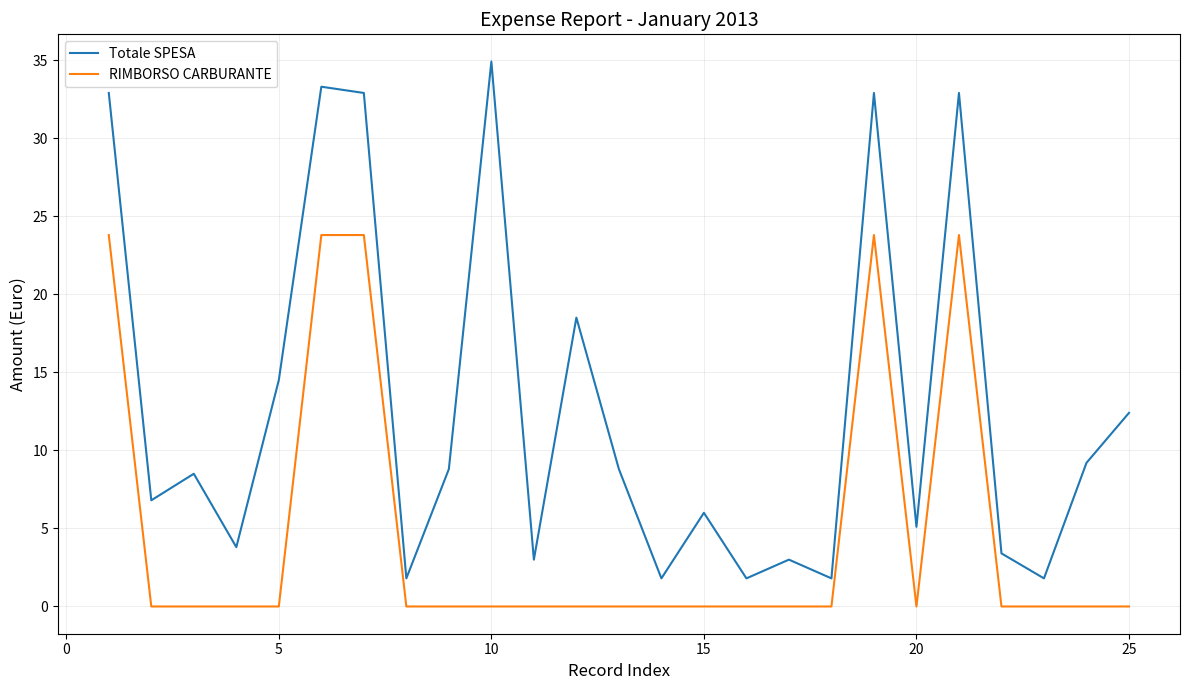

Reading left to right, what are all the values shown in this chart?

Totale SPESA: 32.9	6.8	8.5	3.8	14.5	33.3	32.9	1.8	8.8	34.9	3.0	18.5	8.8	1.8	6.0	1.8	3.0	1.8	32.9	5.1	32.9	3.4	1.8	9.2	12.4
RIMBORSO CARBURANTE: 23.8	0.0	0.0	0.0	0.0	23.8	23.8	0.0	0.0	0.0	0.0	0.0	0.0	0.0	0.0	0.0	0.0	0.0	23.8	0.0	23.8	0.0	0.0	0.0	0.0